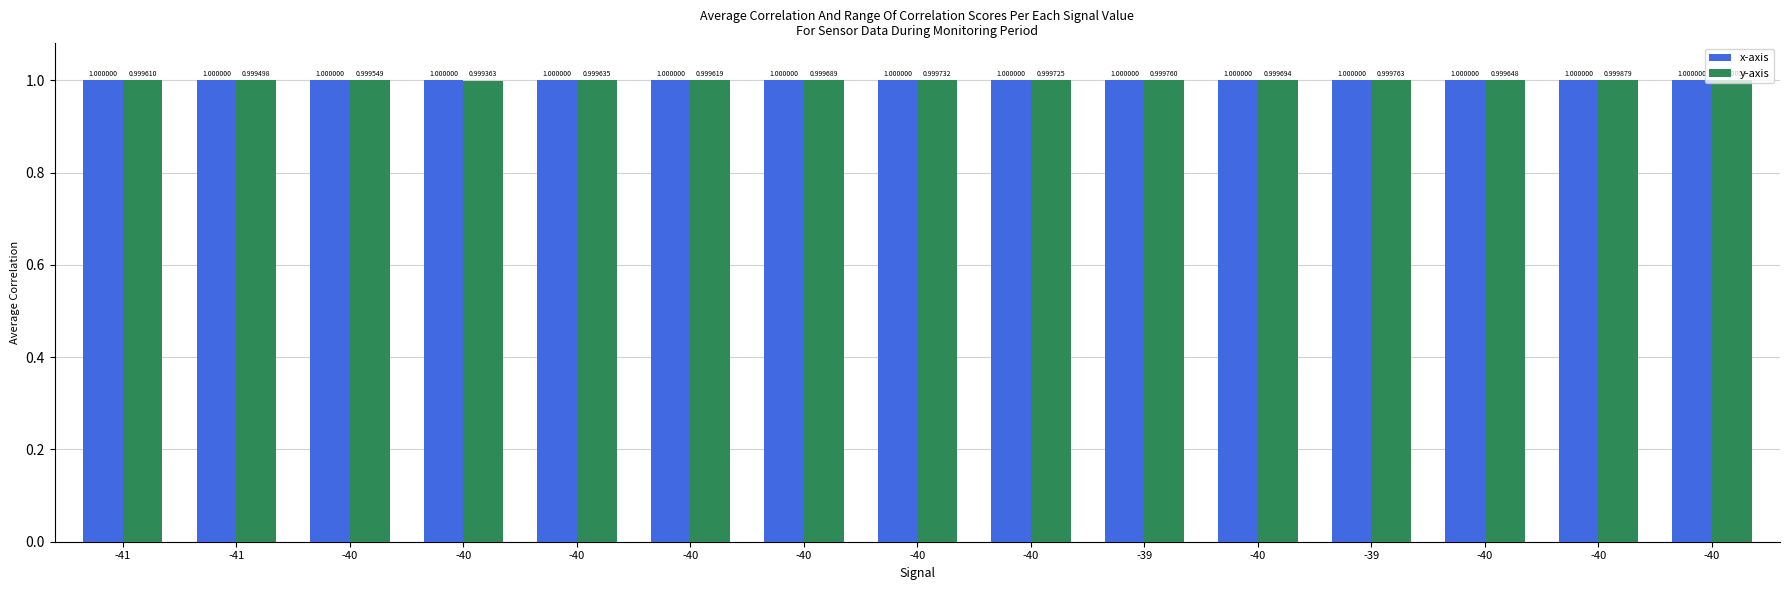

At which category is the sum across all series the highest?

-40